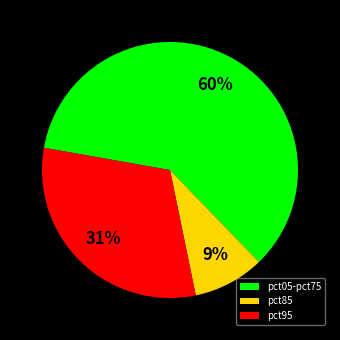

Count the number of slices in the pie.

3